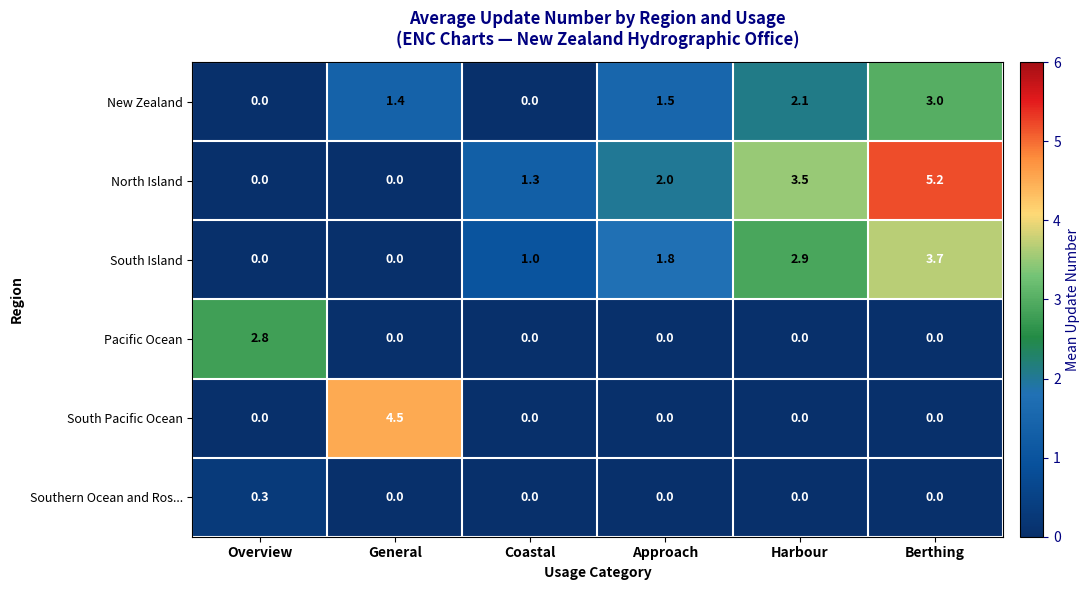

Is the value of New Zealand at General greater than the value of South Island at Approach?

No